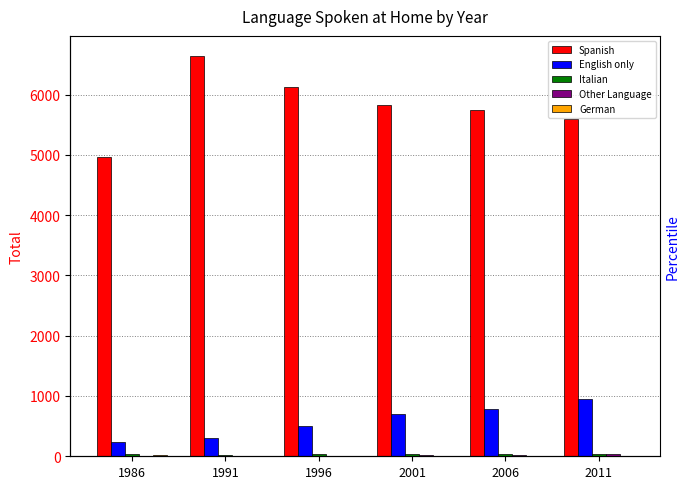

How many bars are there in each group?

5